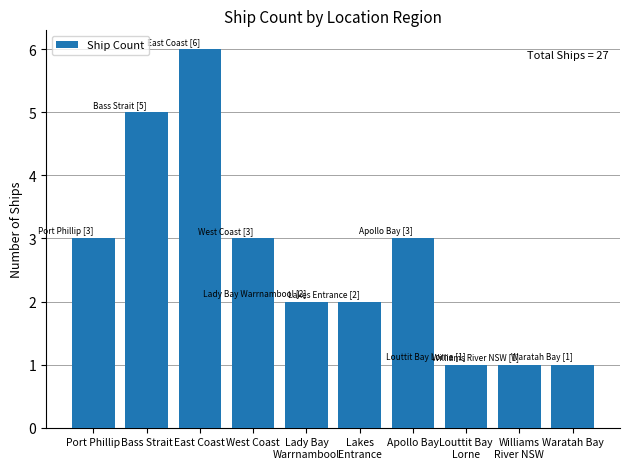

How many data points are less than 3?

5